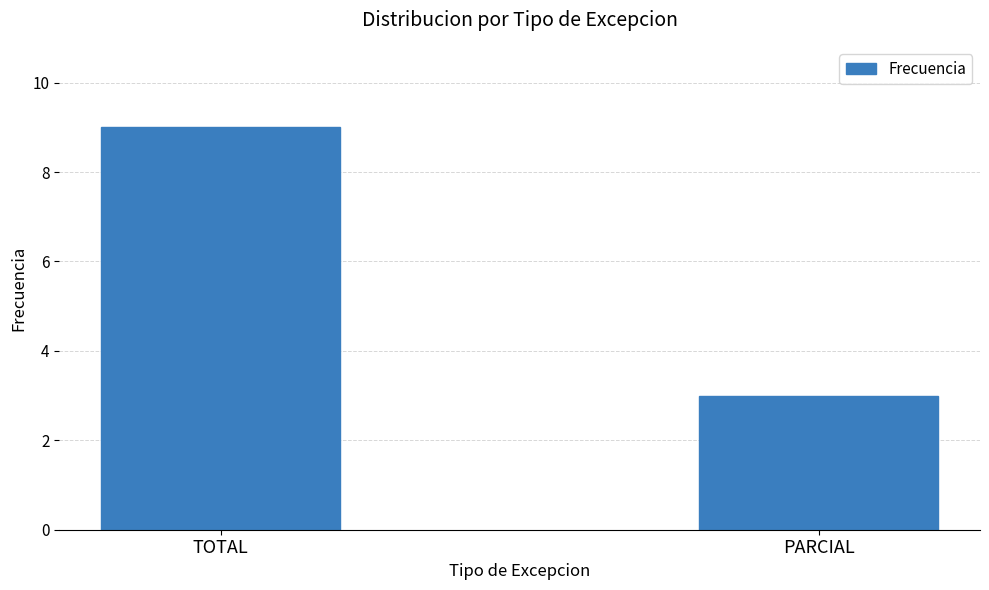

Are the bars grouped side by side (vs. stacked)?

No